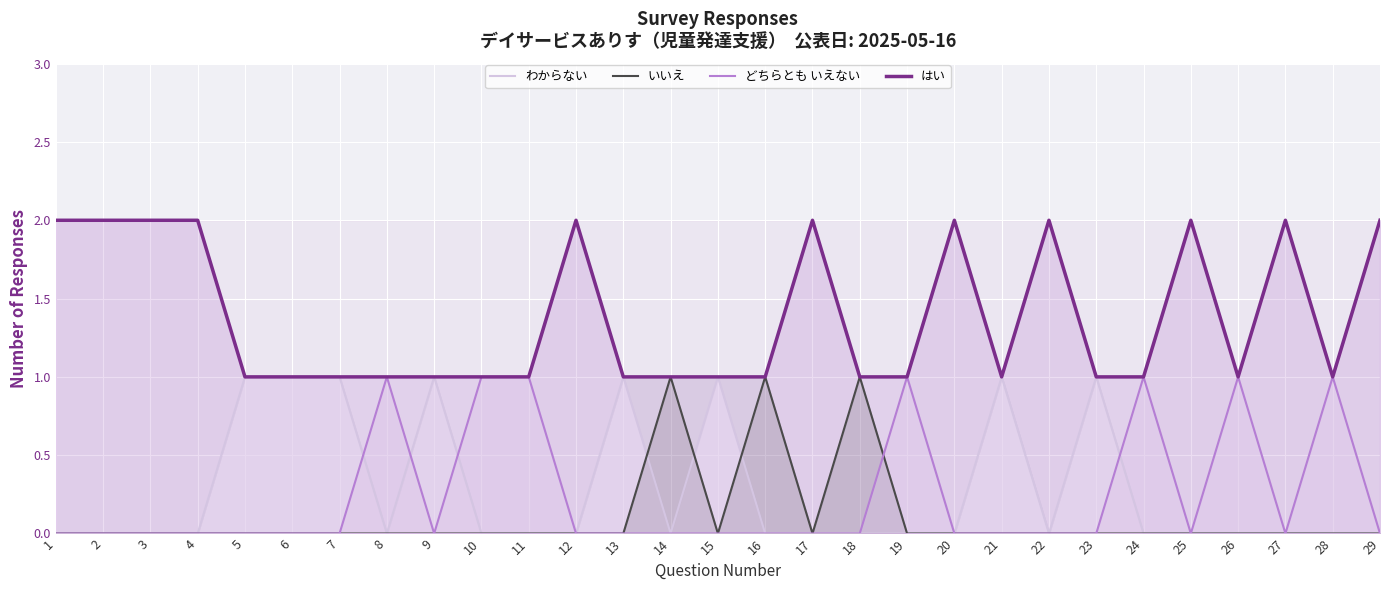

Which category has the lowest value across all series?

1